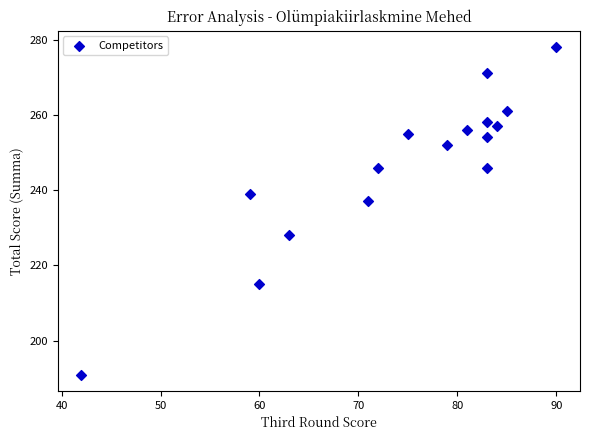

What Y value in the scatter plot is closest to 234?

237